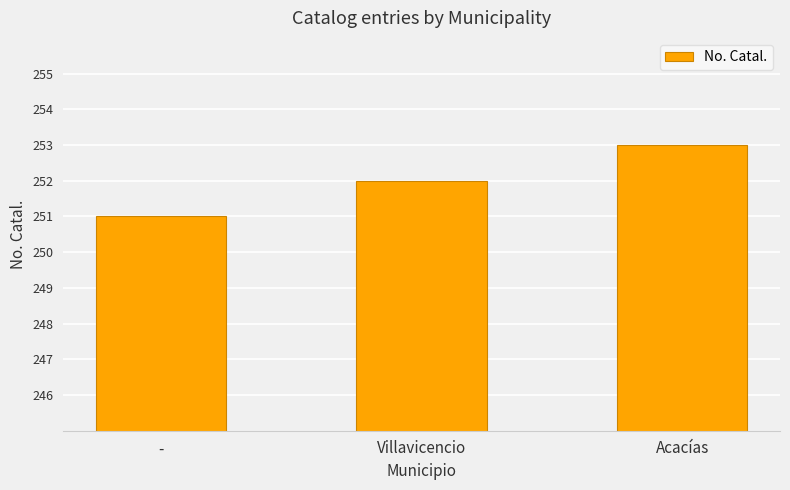

What is the sum of all values?

756